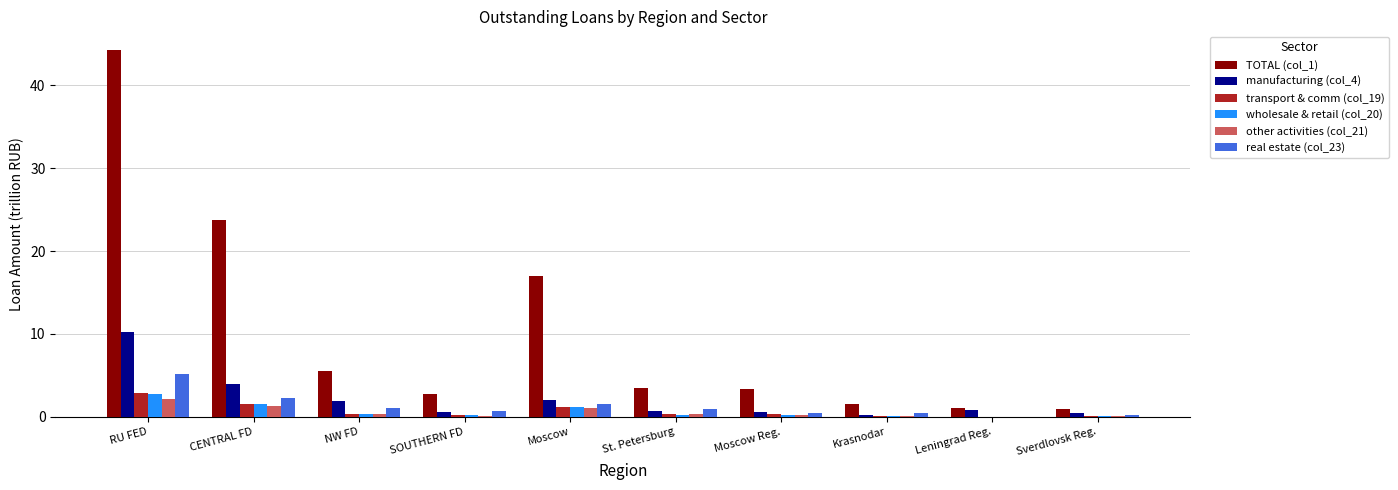

What is the total value across all series at SOUTHERN FD?

4.5